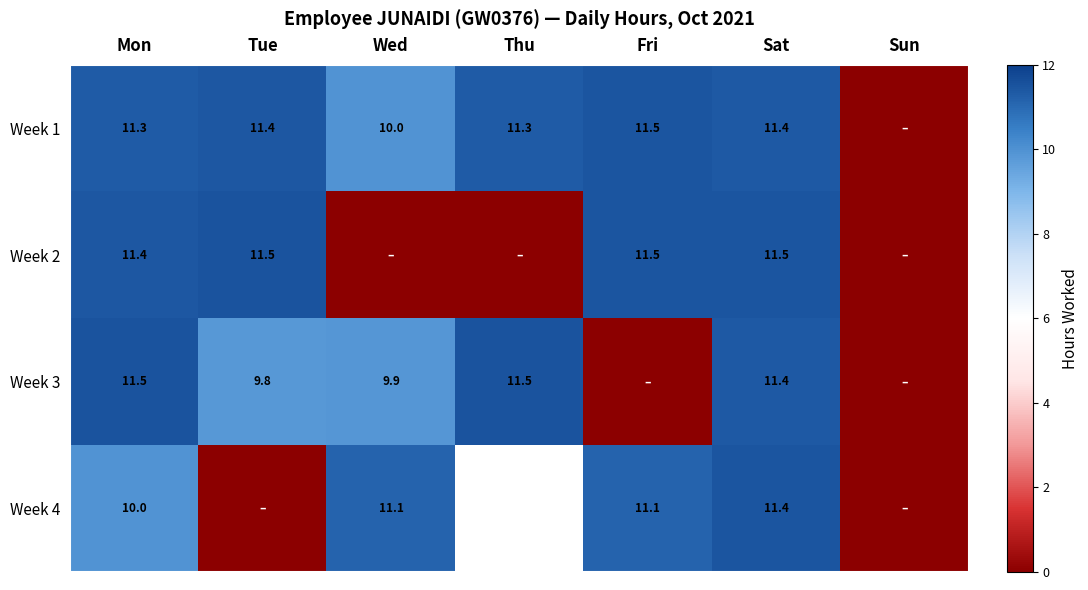

At which category does the chart reach its peak across all series?

Tue